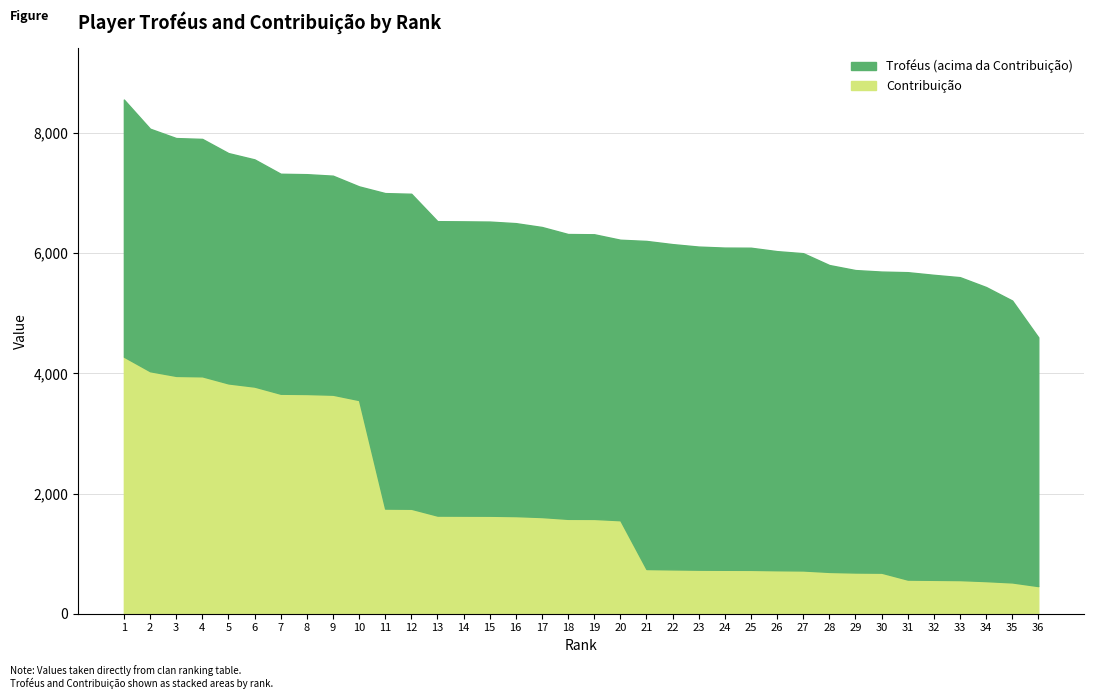

Is it true that Contribuição equals 564 at 32?

True